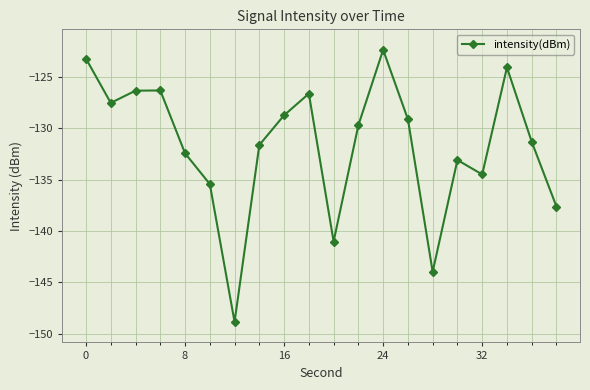

What is the smallest value displayed?

-148.9